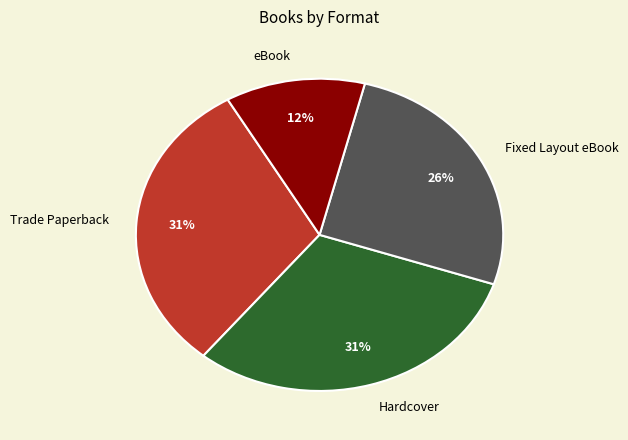

What percentage is the eBook slice, to the nearest percent?

12%